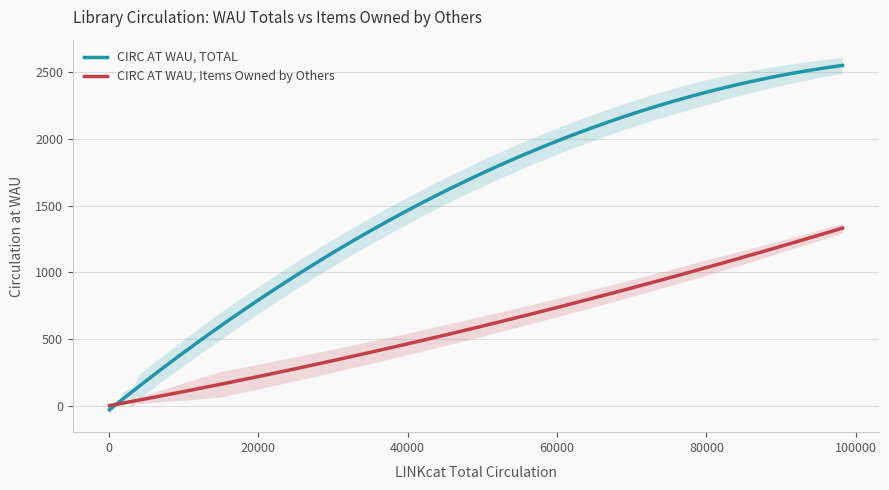

True or false: CIRC AT WAU, TOTAL and CIRC AT WAU, Items Owned by Others intersect in this chart.

True